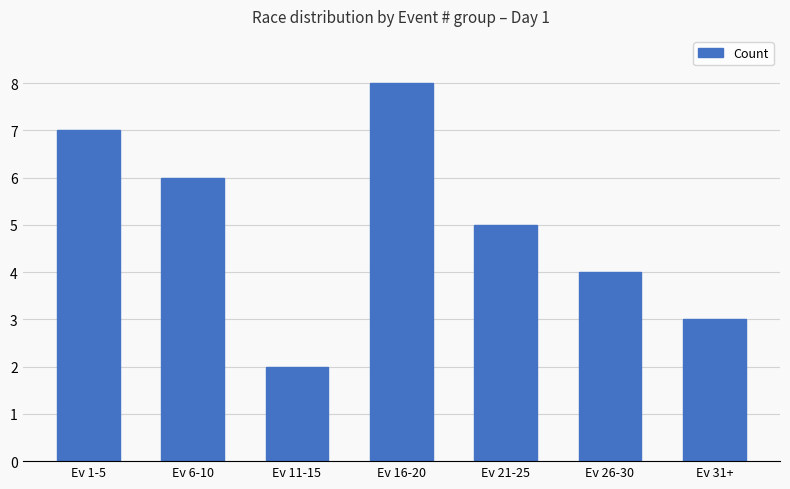

What is the maximum value shown in the chart?

8